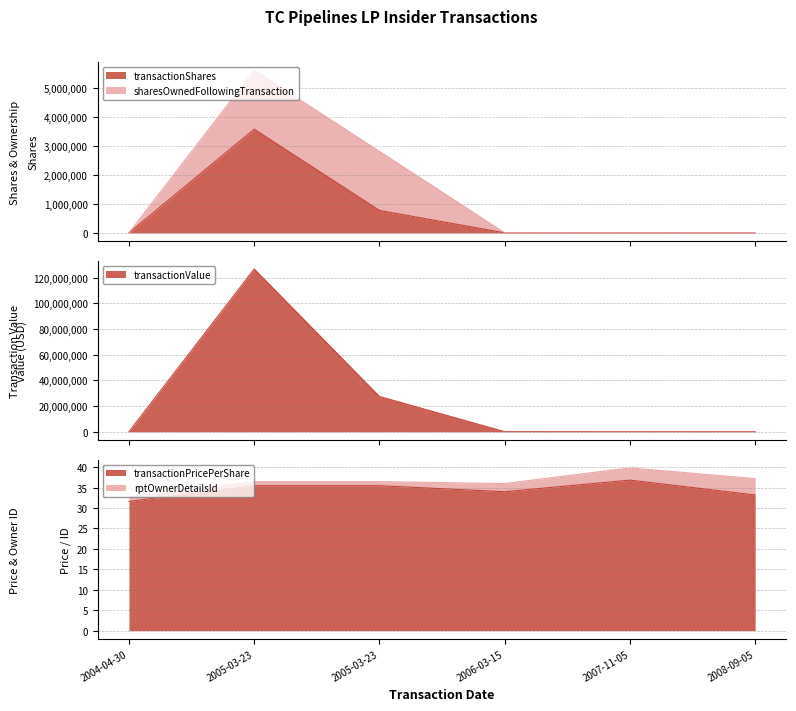

True or false: transactionPricePerShare has a value of 33.2 at 2008-09-05.

True